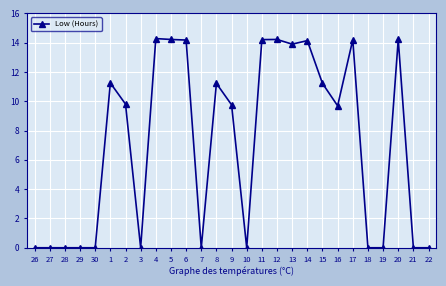

True or false: the data shows -9.1 at 26.

False